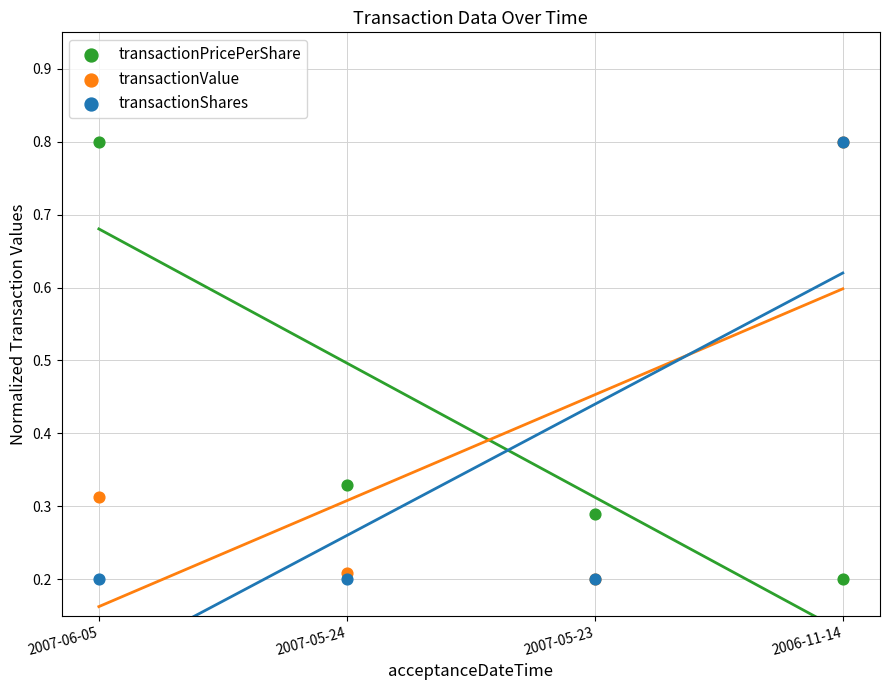

What are all the series names shown in the legend?

transactionPricePerShare, transactionValue, transactionShares